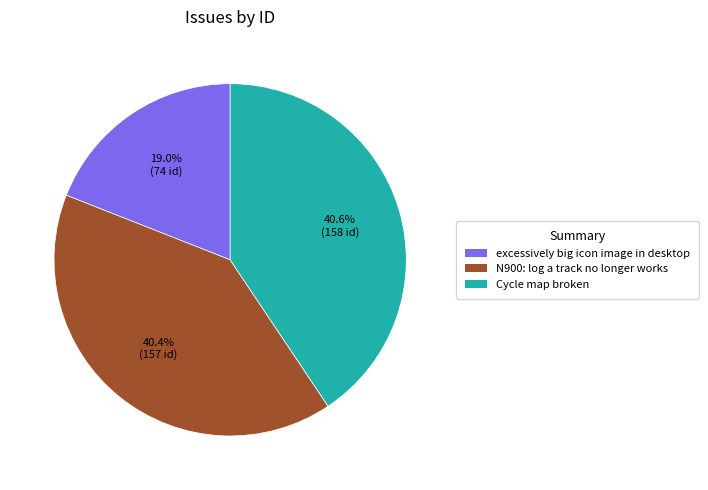

Which category has the smallest portion of the pie?

excessively big icon image in desktop